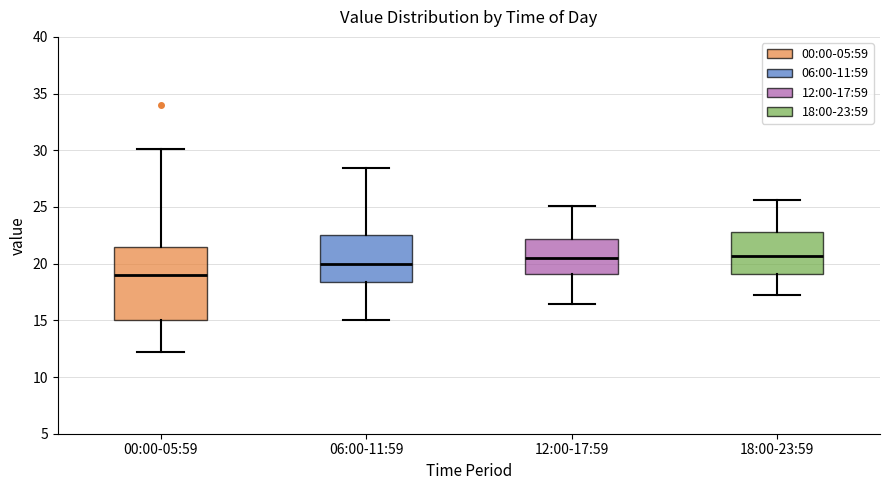

Reading left to right, transcribe this box plot: for each box, give where its median line is, the range the box spans, and where its two whiskers end, as read against the y-axis. The values are not printed on the chart, so give them approximately, as read against the axis.

00:00-05:59: median 19.0, box 15.0 to 21.5, whiskers 12.0 to 30.0
06:00-11:59: median 20.0, box 18.5 to 22.5, whiskers 15.0 to 28.5
12:00-17:59: median 20.5, box 19.0 to 22.0, whiskers 16.5 to 25.0
18:00-23:59: median 20.5, box 19.0 to 23.0, whiskers 17.0 to 25.5